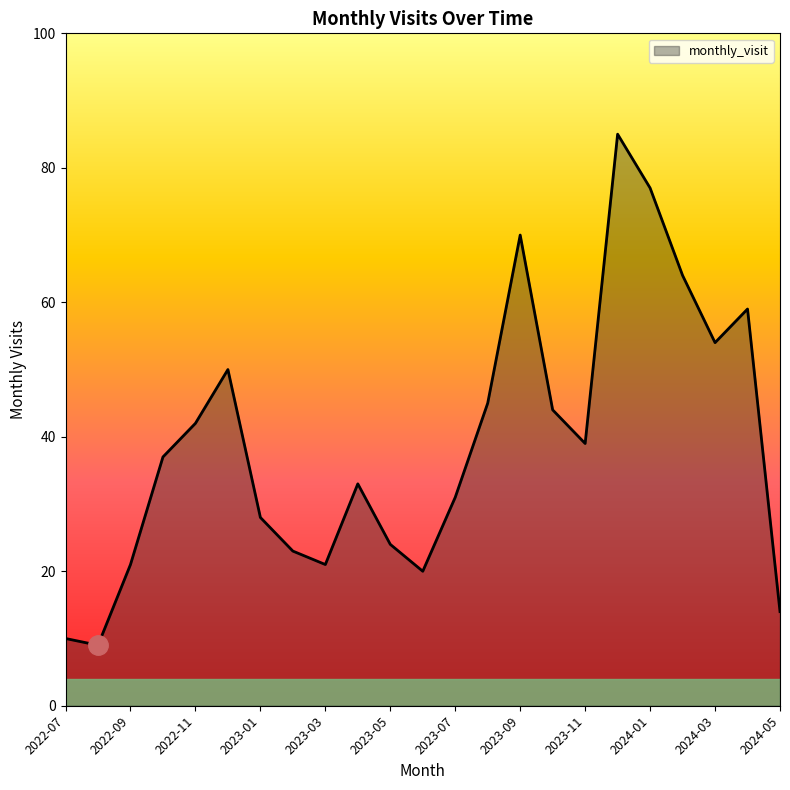

How many series are shown in this chart?

1